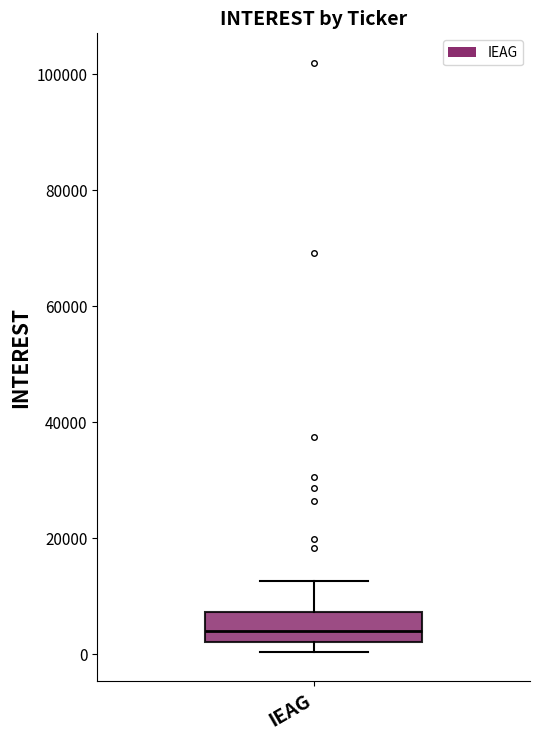

Where is the upper edge of the box for IEAG on the y-axis? The values are not printed on the chart, so give them approximately, as read against the axis.

8000